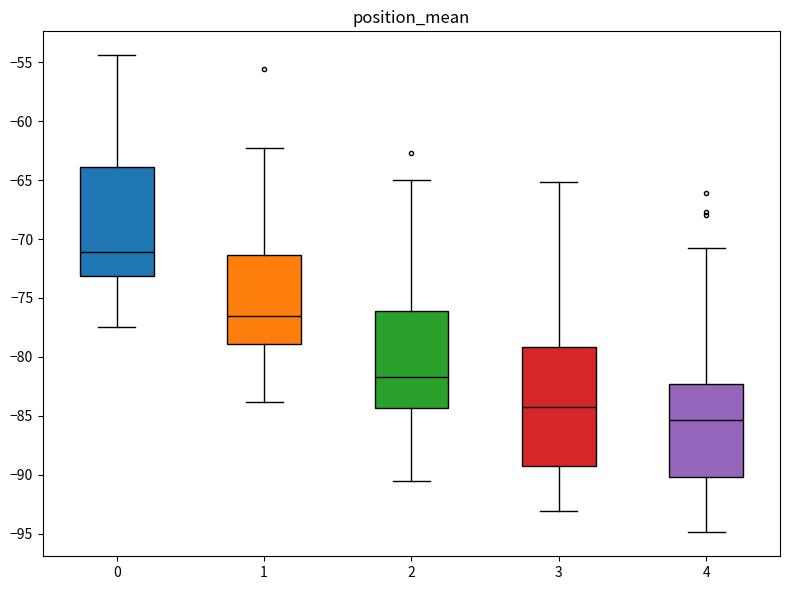

Reading left to right, transcribe this box plot: for each box, give where its median line is, the range the box spans, and where its two whiskers end, as read against the y-axis. The values are not printed on the chart, so give them approximately, as read against the axis.

0: median -71.0, box -73.0 to -64.0, whiskers -77.5 to -54.5
1: median -76.5, box -79.0 to -71.5, whiskers -84.0 to -62.5
2: median -81.5, box -84.5 to -76.0, whiskers -90.5 to -65.0
3: median -84.0, box -89.0 to -79.0, whiskers -93.0 to -65.0
4: median -85.5, box -90.0 to -82.5, whiskers -95.0 to -71.0